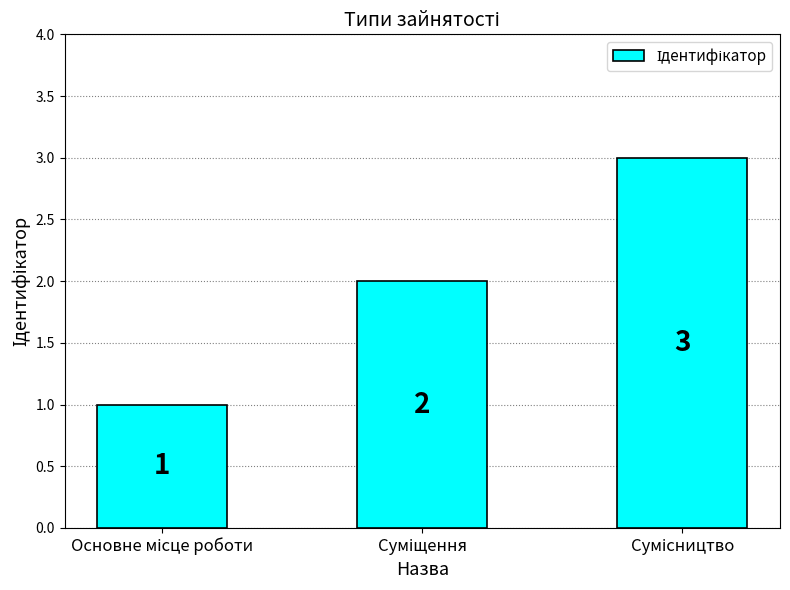

What is the value of the 1st bar from the left?

1